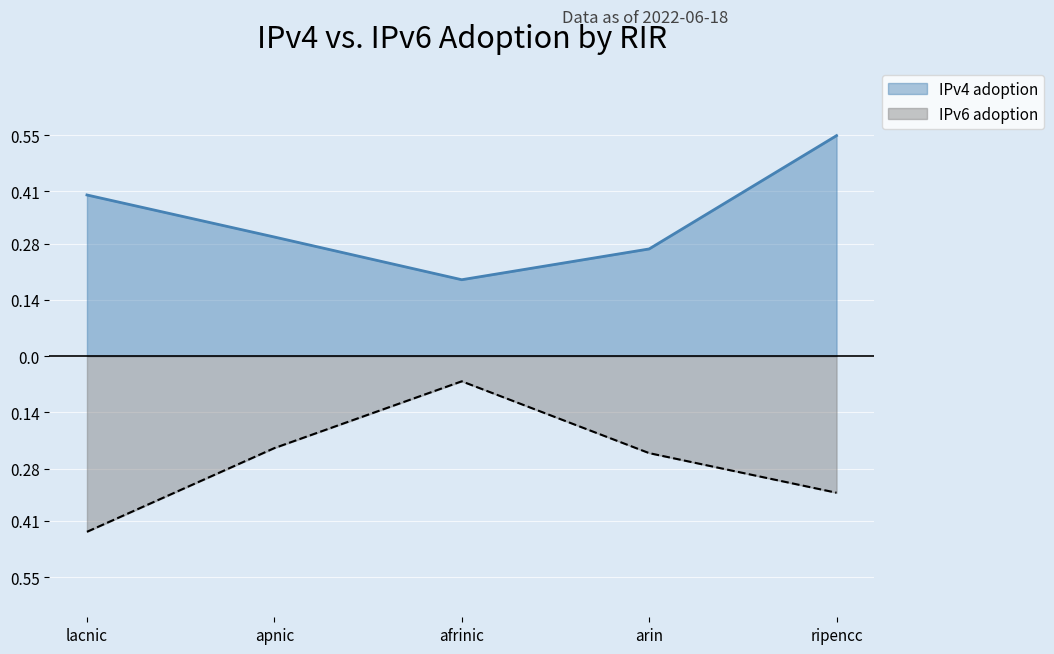

At which category does IPv4 adoption reach its first local valley?

afrinic